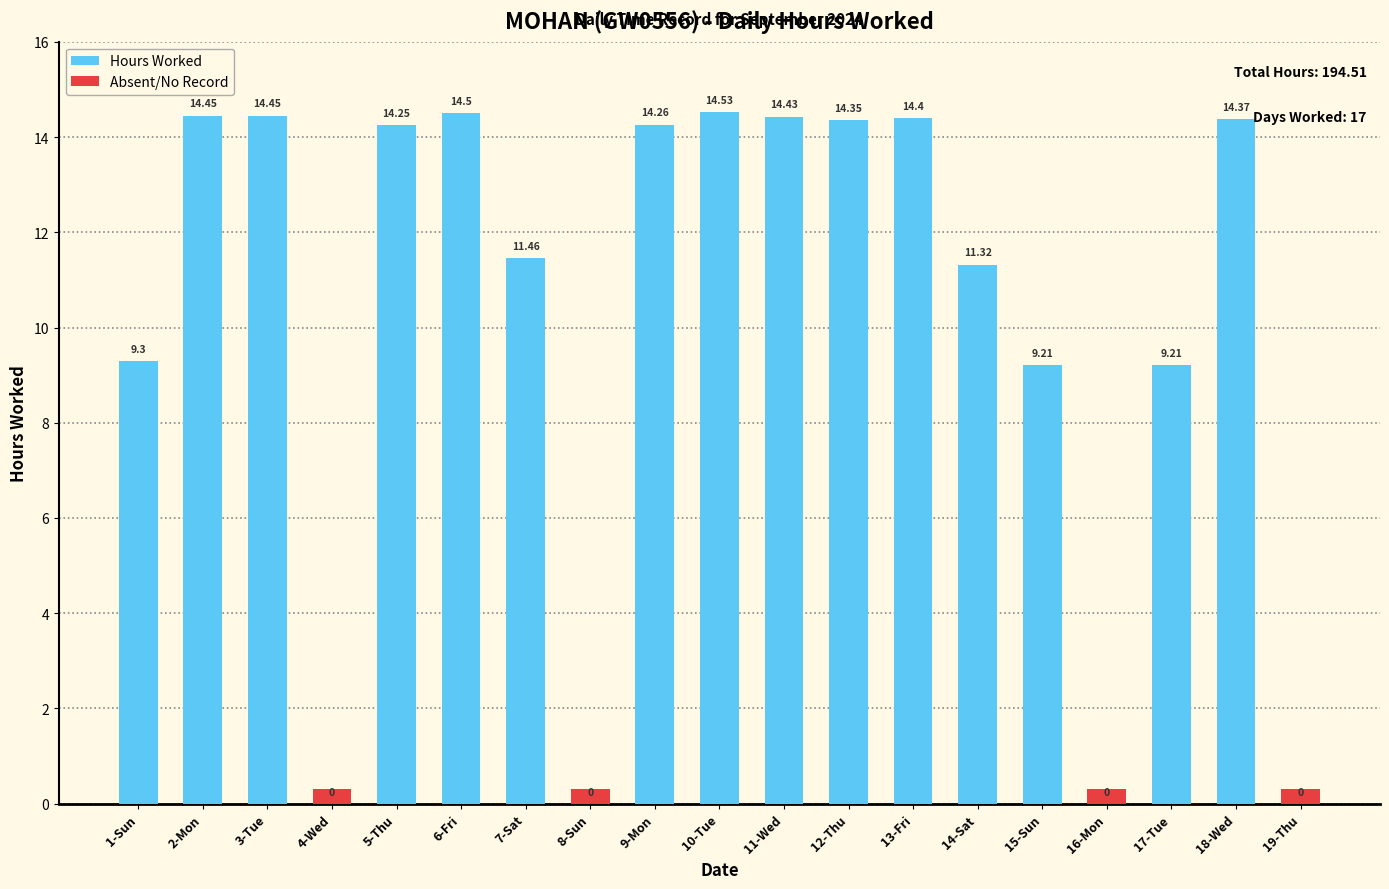

What is the value of the 15th bar from the left?

9.2